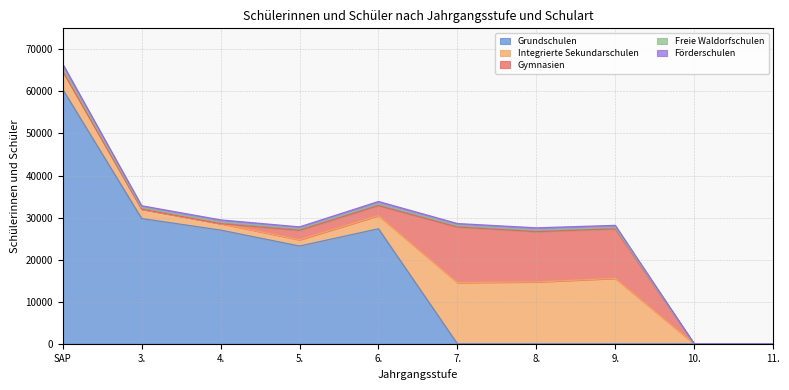

True or false: Förderschulen and Integrierte Sekundarschulen cross at least once.

False